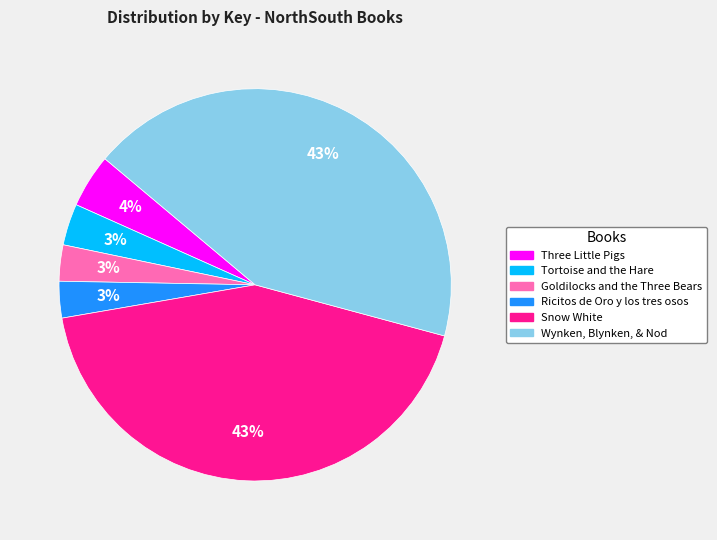

True or false: Three Little Pigs accounts for 4% of the total.

True